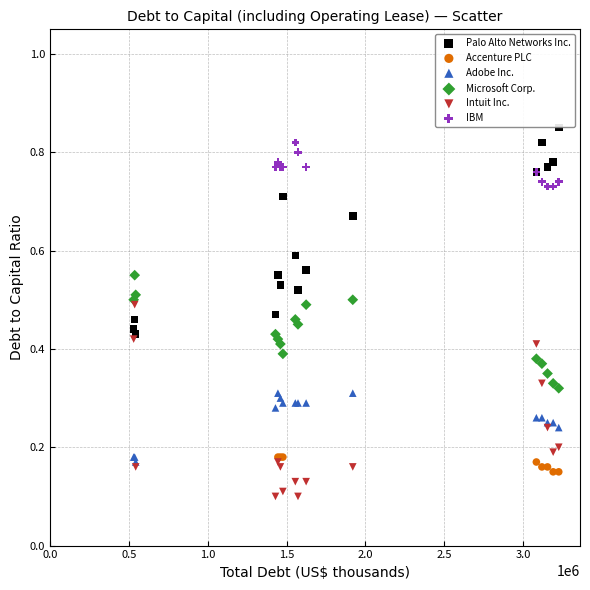

What are all the series names shown in the legend?

Palo Alto Networks Inc., Accenture PLC, Adobe Inc., Microsoft Corp., Intuit Inc., IBM